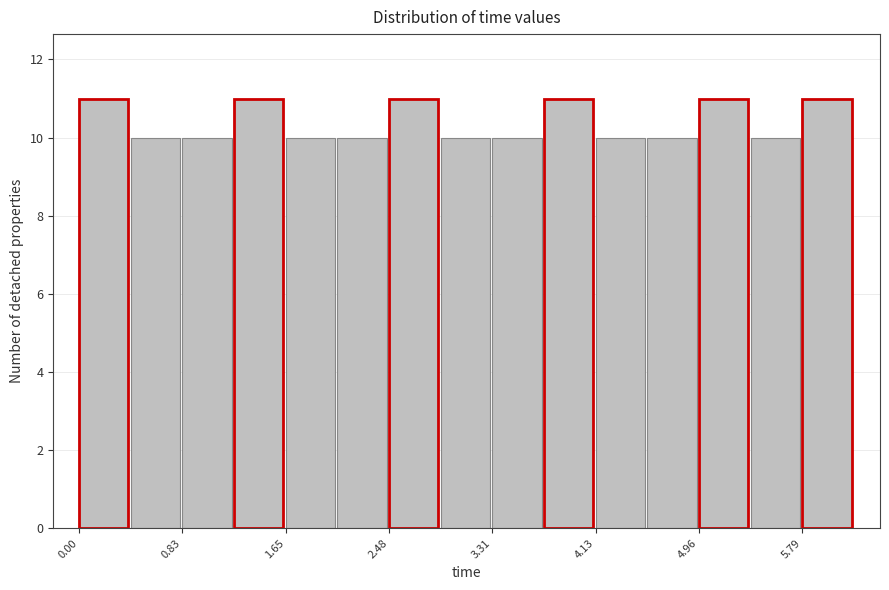

Reading left to right, list every bar in this chart as the range it spans on the x-axis followed by its height. Neither the bar edges nor the heights are printed on the chart, so give them approximately, as read against the axes.

0.0 to 0.4: 11
0.4 to 0.8: 10
0.8 to 1.2: 10
1.2 to 1.7: 11
1.7 to 2.1: 10
2.1 to 2.5: 10
2.5 to 2.9: 11
2.9 to 3.3: 10
3.3 to 3.7: 10
3.7 to 4.1: 11
4.1 to 4.5: 10
4.5 to 5.0: 10
5.0 to 5.4: 11
5.4 to 5.8: 10
5.8 to 6.2: 11